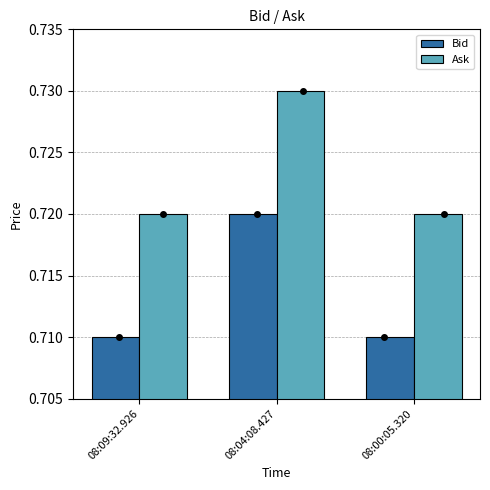

What are all the series names shown in the legend?

Bid, Ask